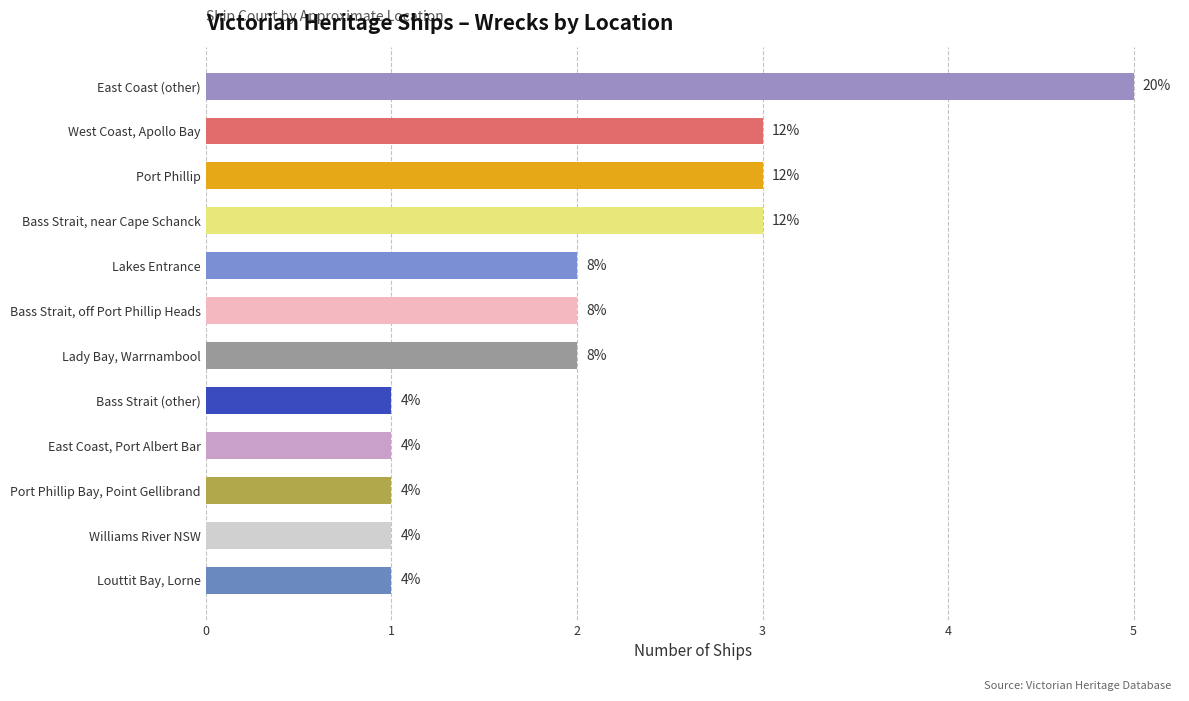

What is the difference between the second highest and minimum values?

2